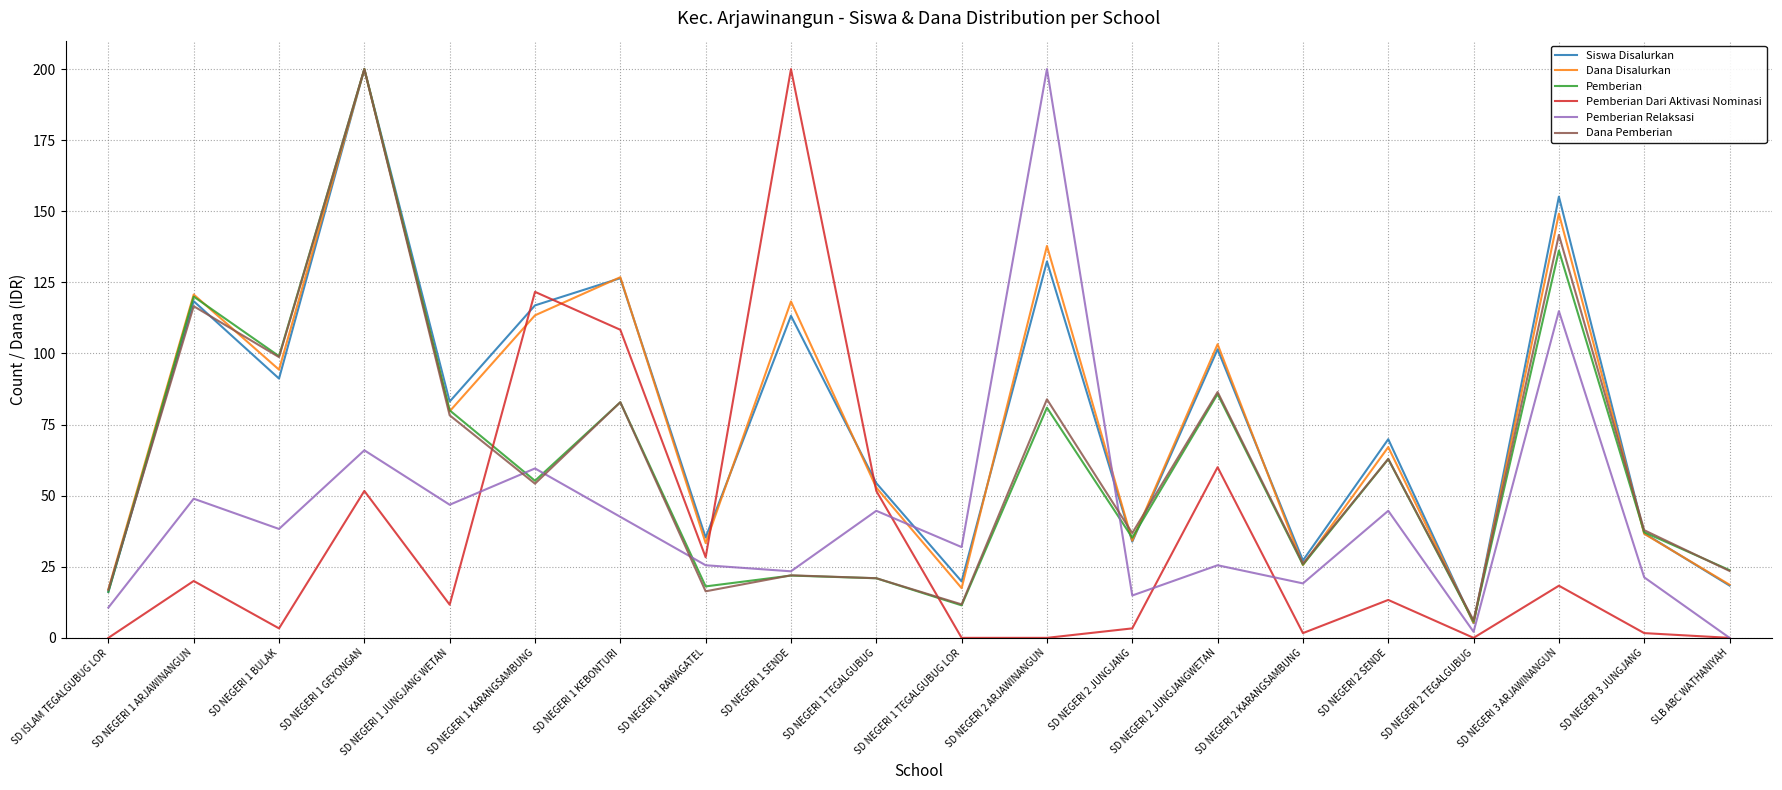

What is the minimum value for Dana Pemberian?

6.1